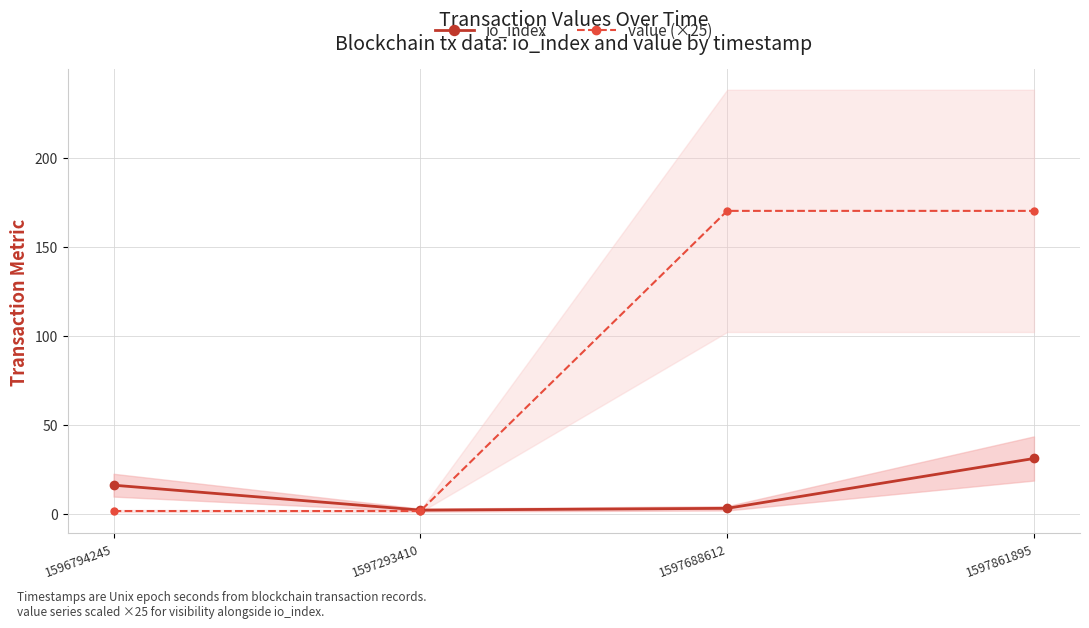

List the series in order of their peak value, lowest first.

io_index, value (×25)